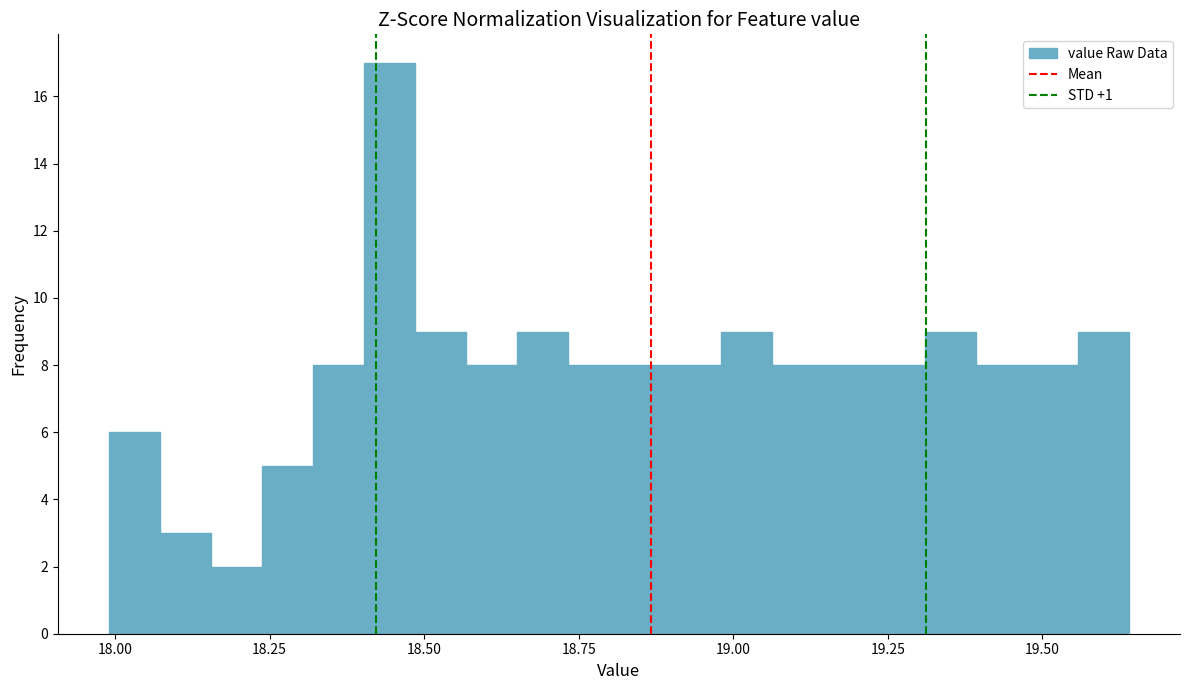

Around what value on the x-axis is the tallest bar? Give the approximate position of its centre, as read against the axis.

18.45